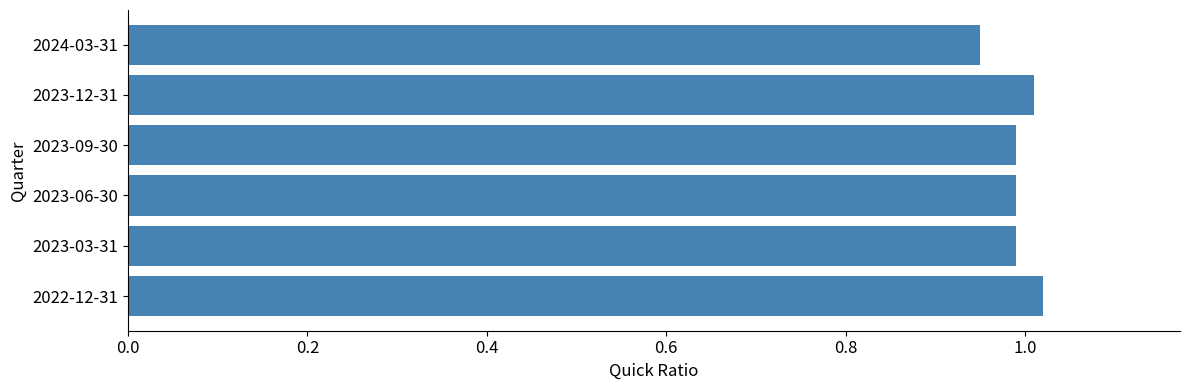

The value at 2023-03-31 is 0.5. True or false?

False